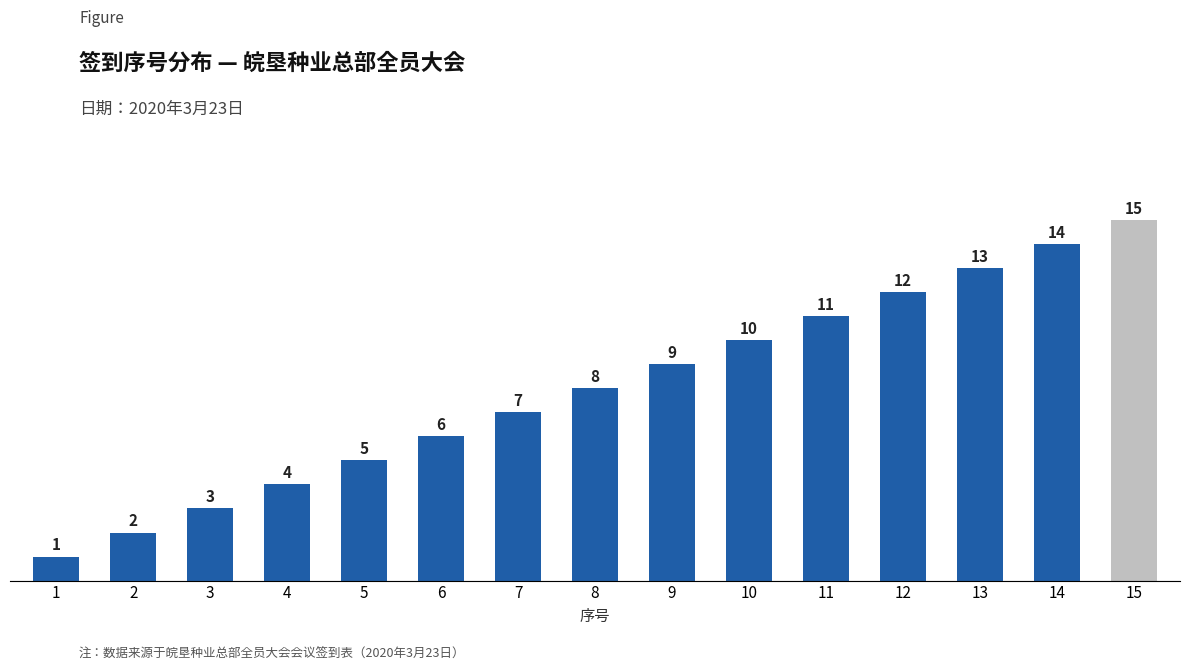

What is the sum of the values at 15 and 1?

16